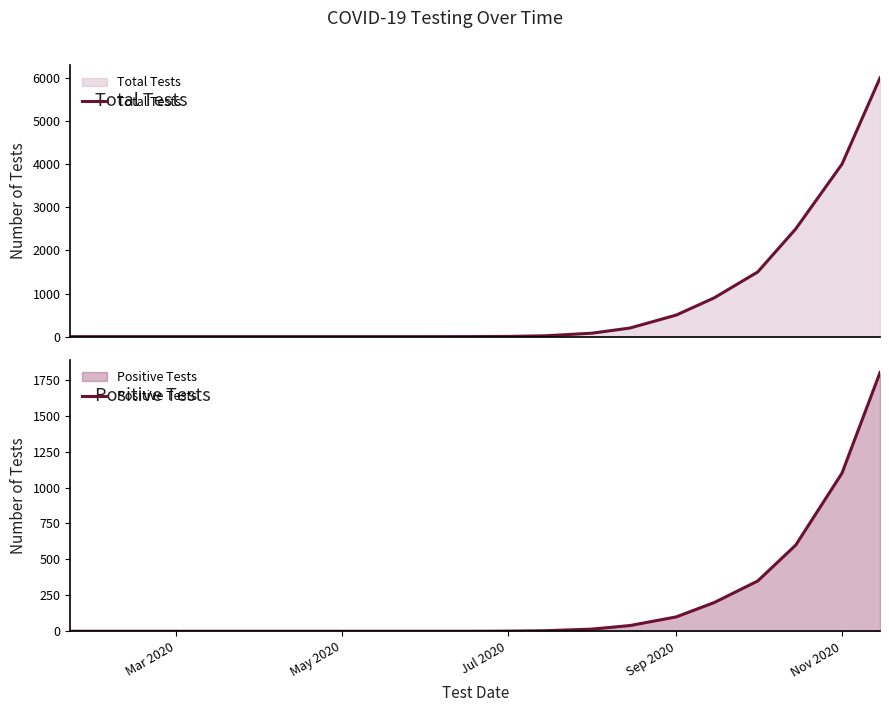

What is the average value of the Positive Tests series?

210